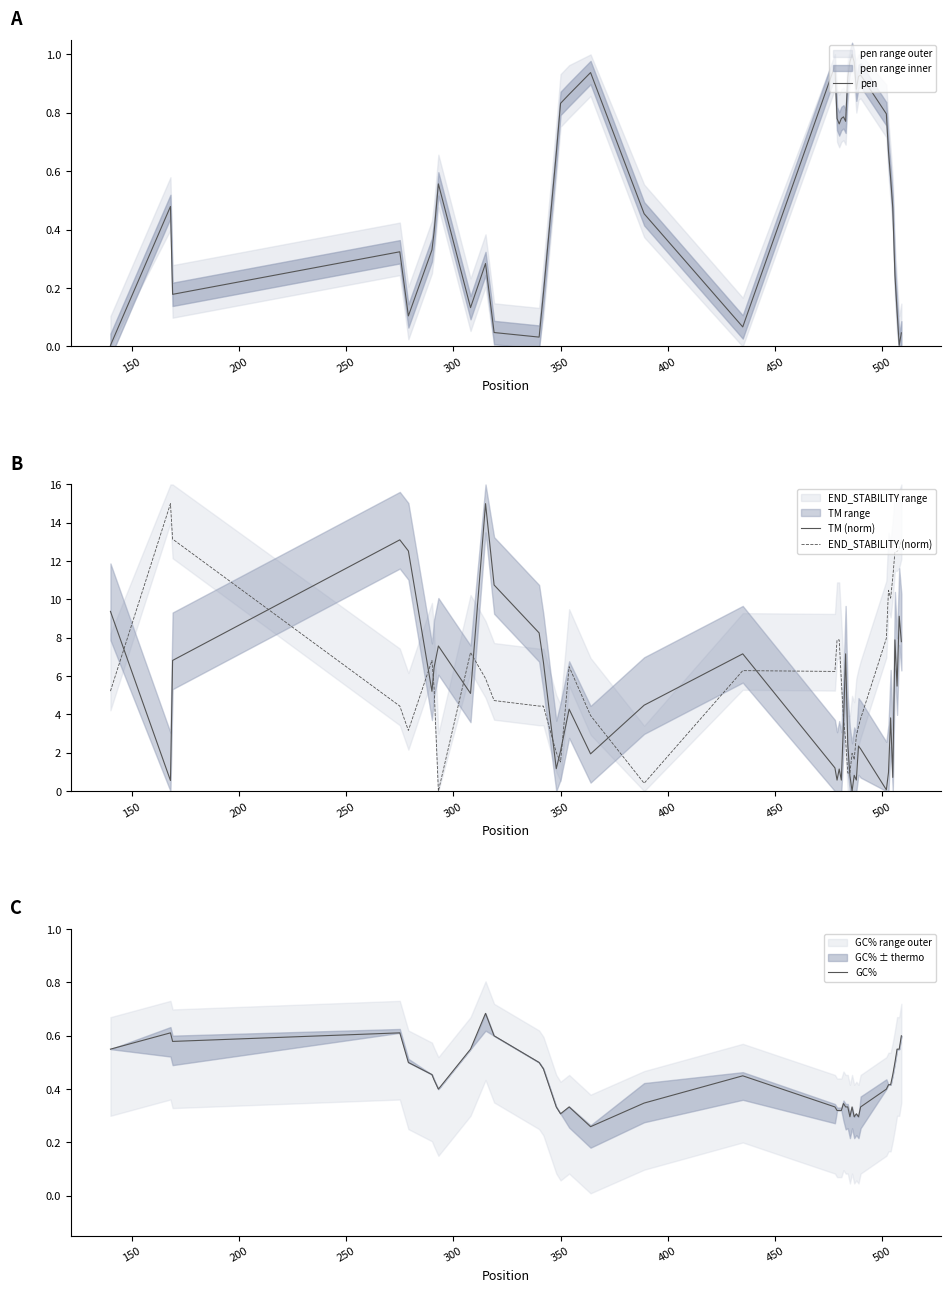

How many values in TM (norm) are above zero?

39